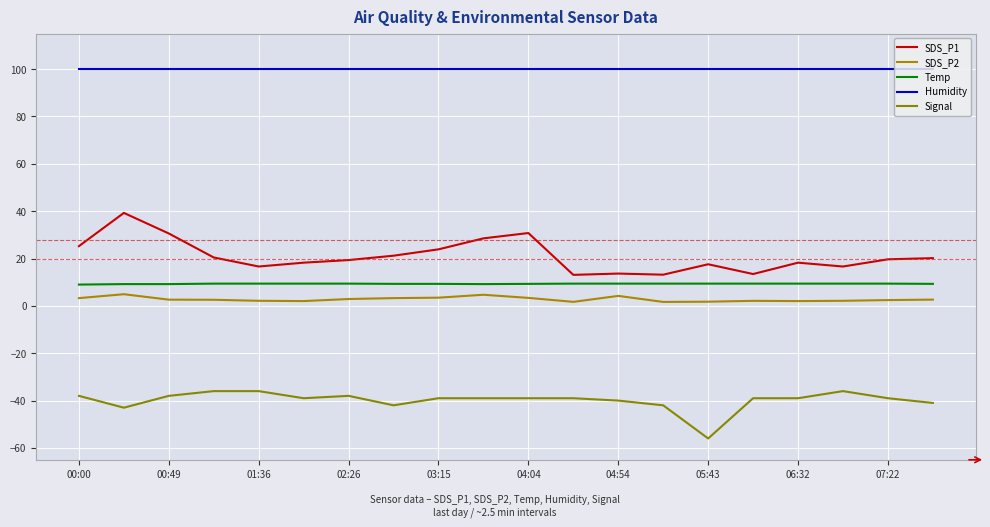

How many lines are shown in the chart?

5